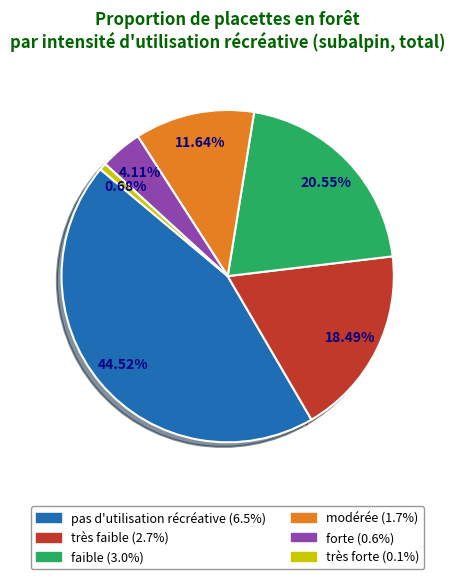

How many slices are in this pie chart?

6